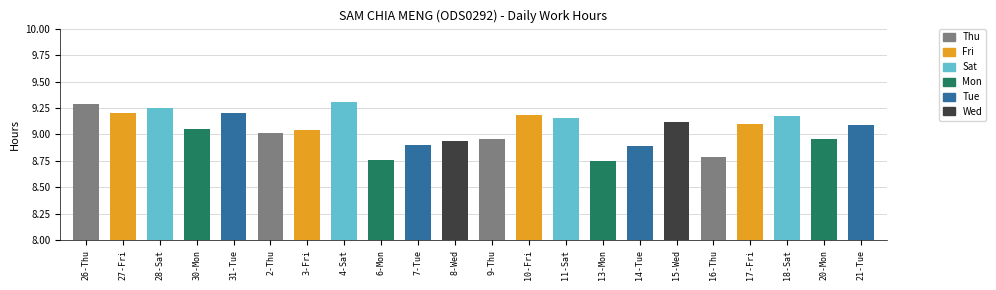

Is it true that the value at 2-Thu is 9.0?

True